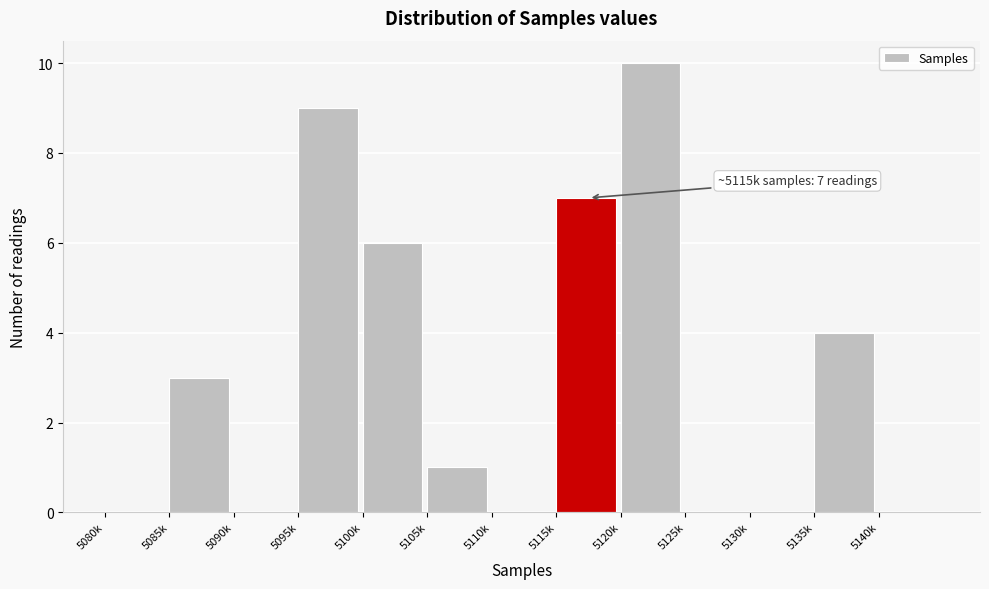

Reading left to right, what are all the values shown in this chart?

5080k=0	5085k=3	5090k=0	5095k=9	5100k=6	5105k=1	5110k=0	5115k=7	5120k=10	5125k=0	5130k=0	5135k=4	5140k=0